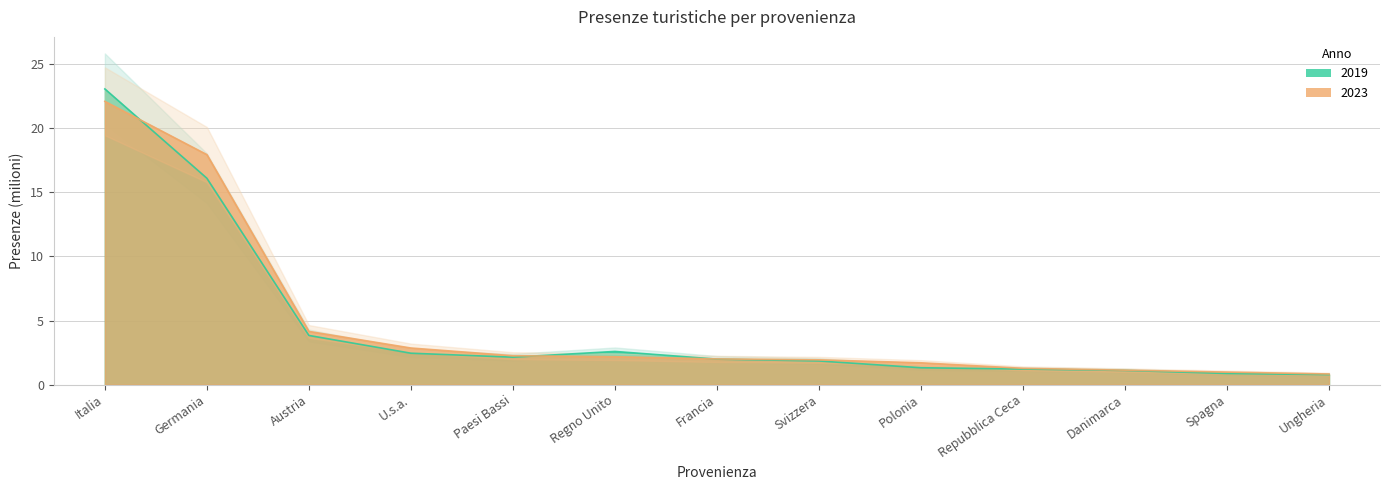

Which series changed the most between Regno Unito and Spagna?

2019